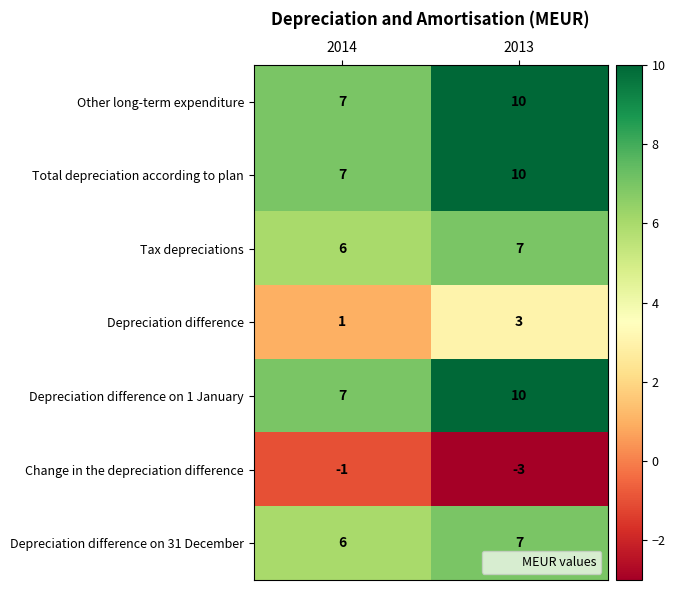

What is the difference between the highest and lowest values at 2013?

13